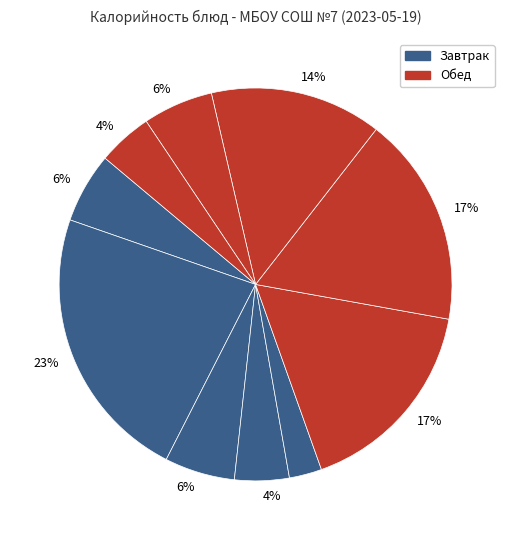

Count the number of slices in the pie.

10